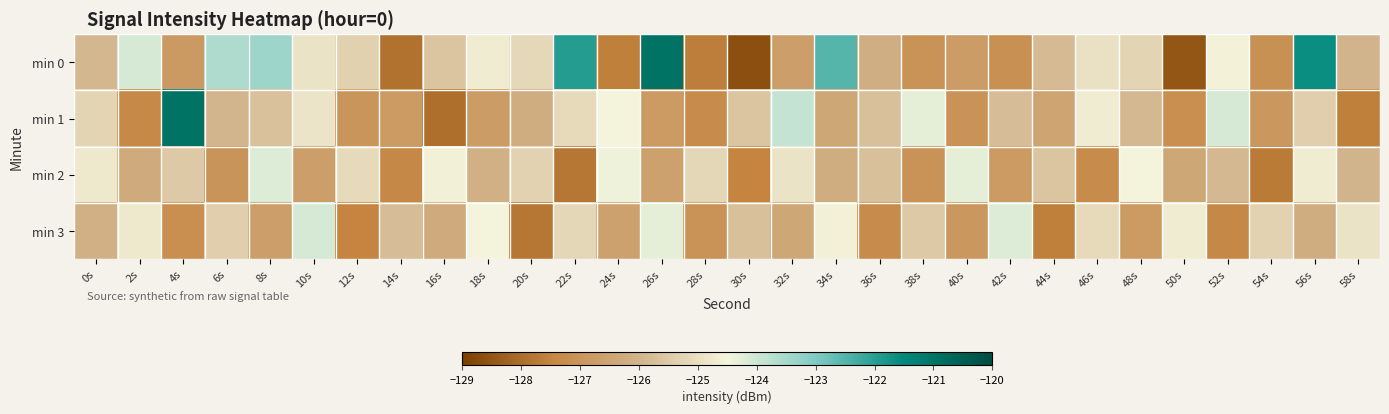

Reading left to right, transcribe all the data shown in this chart.

min 0: 0s=-125.9	2s=-124.1	4s=-126.8	6s=-123.6	8s=-123.4	10s=-124.9	12s=-125.3	14s=-127.9	16s=-125.6	18s=-124.7	20s=-125.1	22s=-122.0	24s=-127.6	26s=-120.9	28s=-127.6	30s=-128.6	32s=-126.7	34s=-122.5	36s=-126.2	38s=-127.1	40s=-126.8	42s=-127.1	44s=-125.9	46s=-124.9	48s=-125.3	50s=-128.5	52s=-124.5	54s=-127.1	56s=-121.6	58s=-126.0
min 1: 0s=-125.3	2s=-127.3	4s=-120.9	6s=-126.0	8s=-125.7	10s=-124.9	12s=-127.0	14s=-126.8	16s=-128.0	18s=-126.8	20s=-126.2	22s=-125.1	24s=-124.5	26s=-126.8	28s=-127.3	30s=-125.6	32s=-123.9	34s=-126.4	36s=-125.7	38s=-124.3	40s=-127.1	42s=-125.8	44s=-126.5	46s=-124.7	48s=-125.9	50s=-127.2	52s=-124.1	54s=-126.9	56s=-125.4	58s=-127.6
min 2: 0s=-124.8	2s=-126.3	4s=-125.5	6s=-127.0	8s=-124.2	10s=-126.7	12s=-125.1	14s=-127.4	16s=-124.6	18s=-126.1	20s=-125.3	22s=-127.8	24s=-124.4	26s=-126.6	28s=-125.2	30s=-127.5	32s=-124.9	34s=-126.2	36s=-125.7	38s=-127.1	40s=-124.3	42s=-126.8	44s=-125.6	46s=-127.3	48s=-124.5	50s=-126.4	52s=-125.9	54s=-127.7	56s=-124.7	58s=-126.0
min 3: 0s=-126.1	2s=-124.8	4s=-127.2	6s=-125.4	8s=-126.7	10s=-124.1	12s=-127.5	14s=-125.8	16s=-126.3	18s=-124.5	20s=-127.8	22s=-125.2	24s=-126.6	26s=-124.3	28s=-127.1	30s=-125.7	32s=-126.4	34s=-124.6	36s=-127.3	38s=-125.5	40s=-126.9	42s=-124.2	44s=-127.6	46s=-125.1	48s=-126.8	50s=-124.7	52s=-127.4	54s=-125.3	56s=-126.2	58s=-124.9